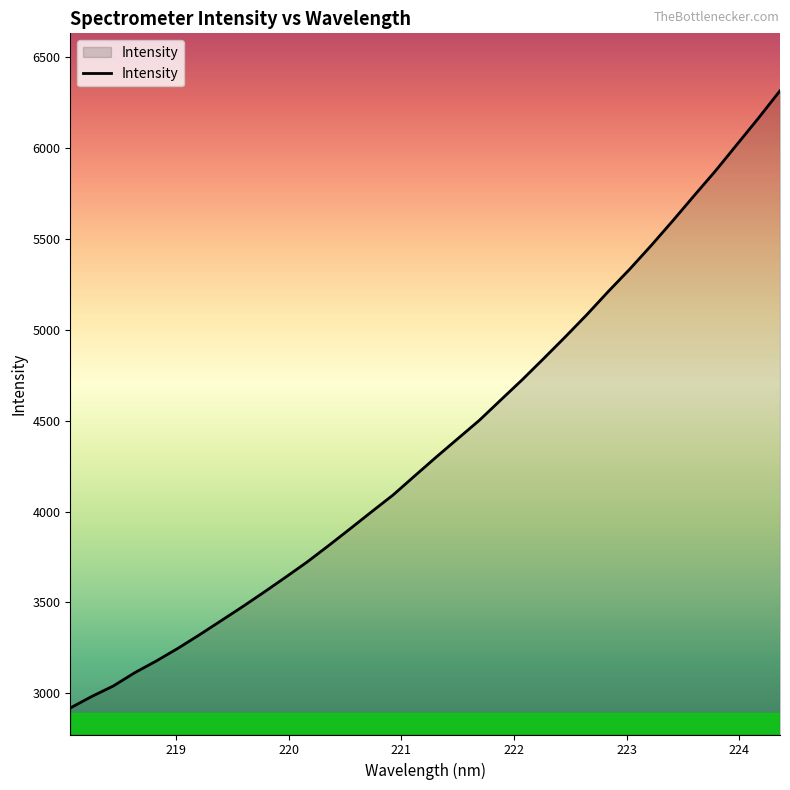

What is the difference between the maximum and minimum values?

3396.5